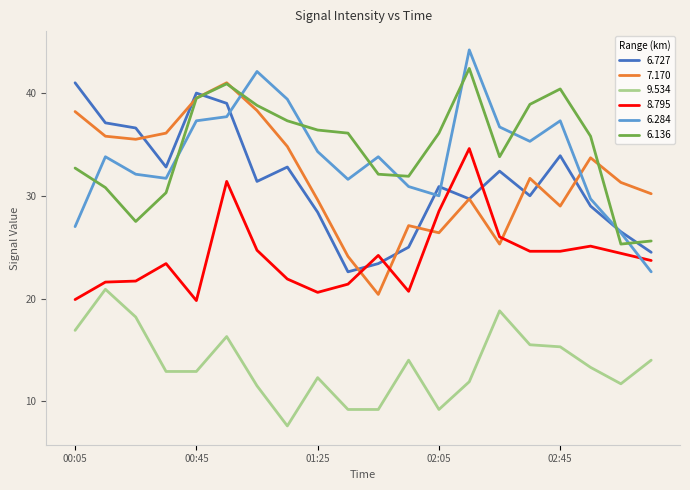

True or false: 8.795 and 6.136 intersect in this chart.

False